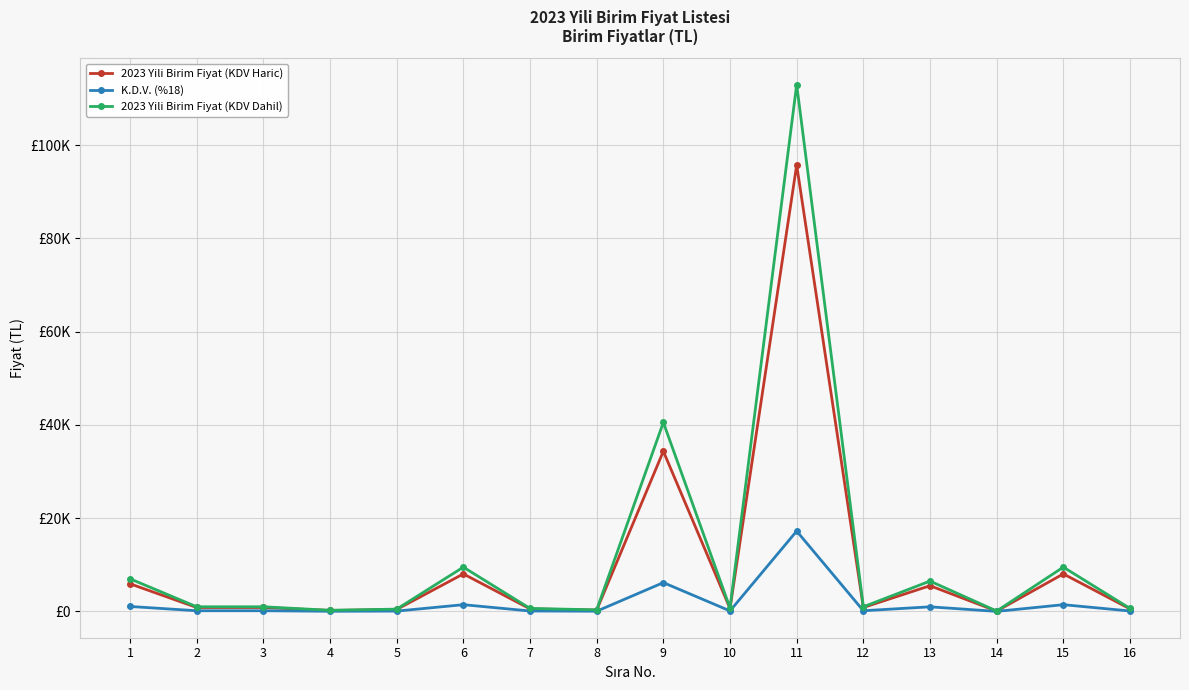

At which category does 2023 Yili Birim Fiyat (KDV Dahil) reach its first local peak?

6